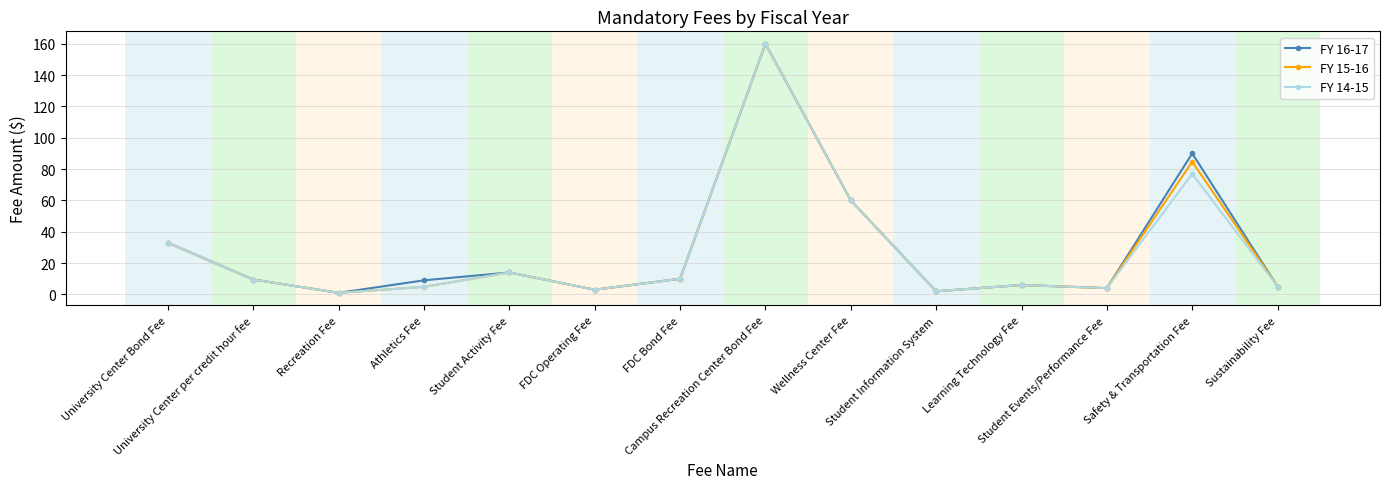

What is the difference between the FY 14-15 values at University Center per credit hour fee and Sustainability Fee?

4.5